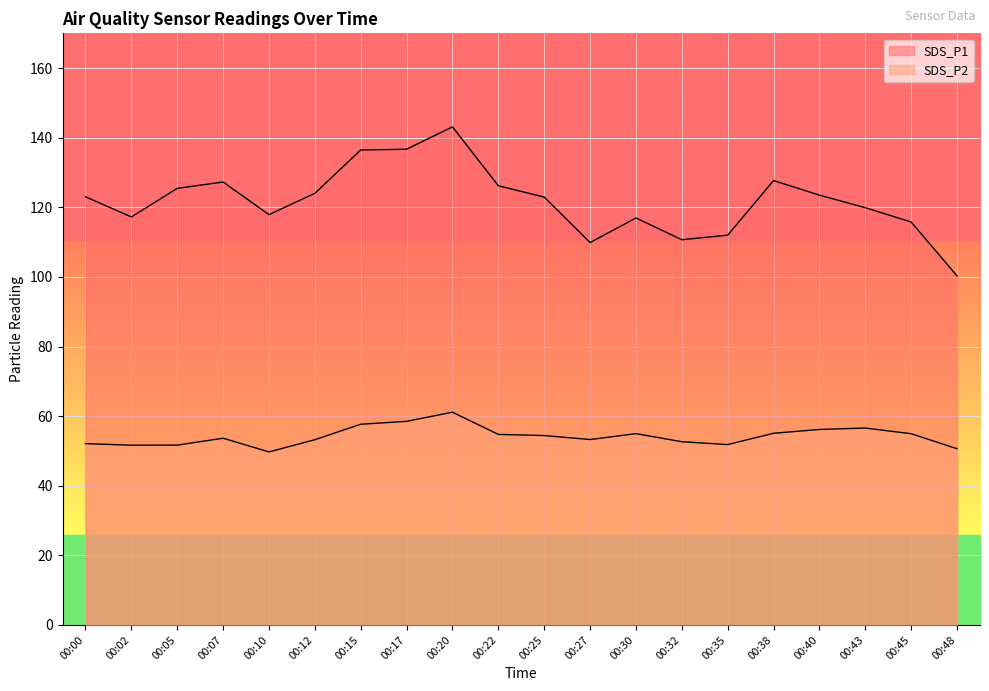

The SDS_P1 series shows 238.1 at 00:15. True or false?

False